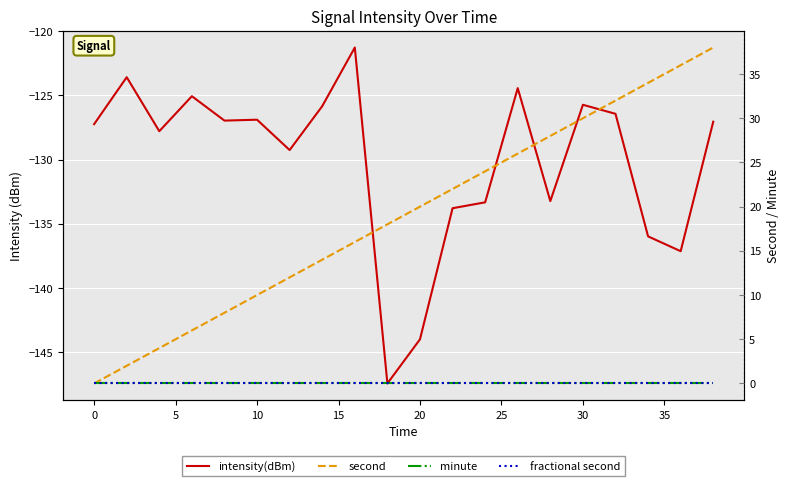

What is the highest value of the second series?

38.0